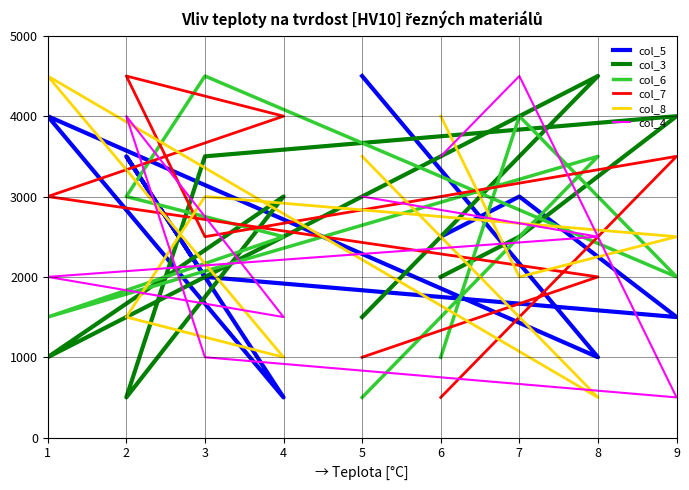

List the labels in order of col_4 value, smallest first.

9, 3, 4, 1, 8, 5, 6, 2, 7